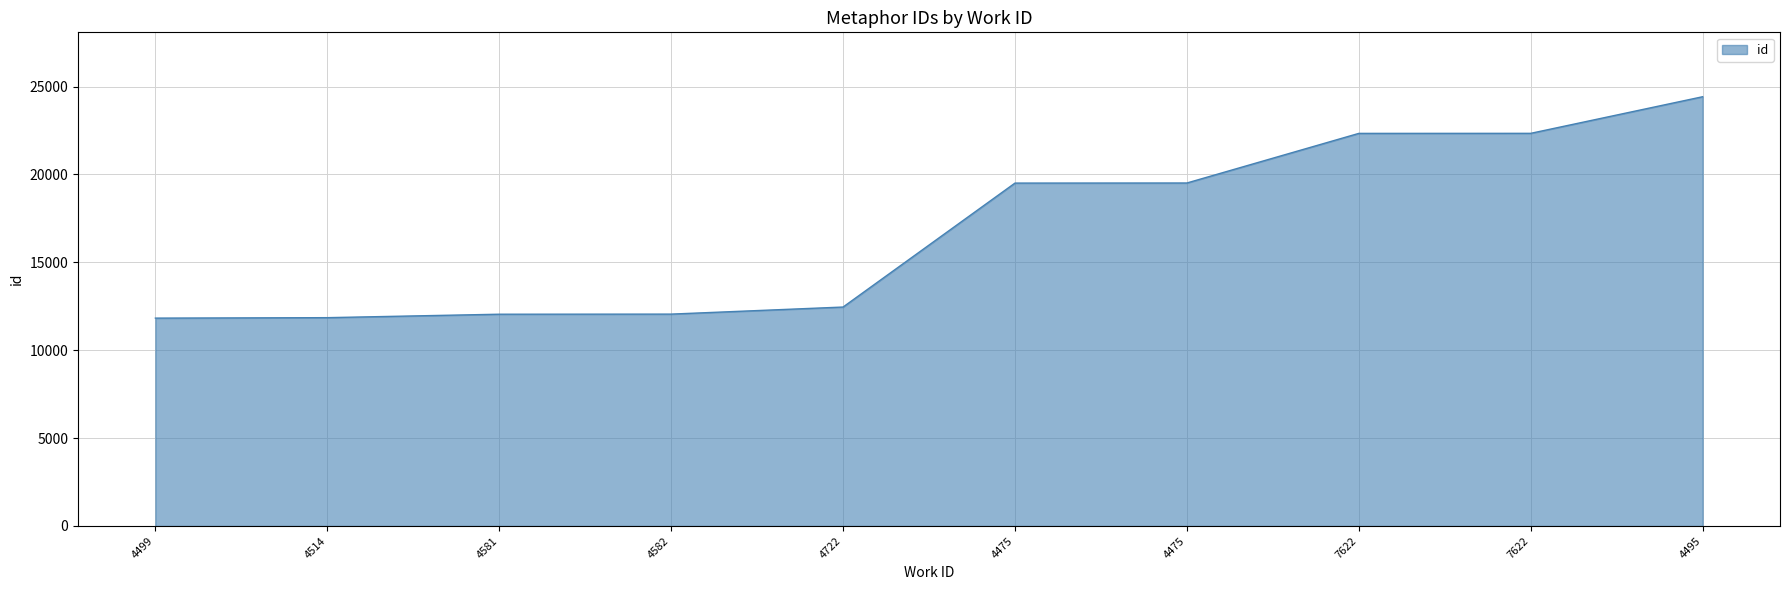

What is the value of the 6th point from the left?

19510